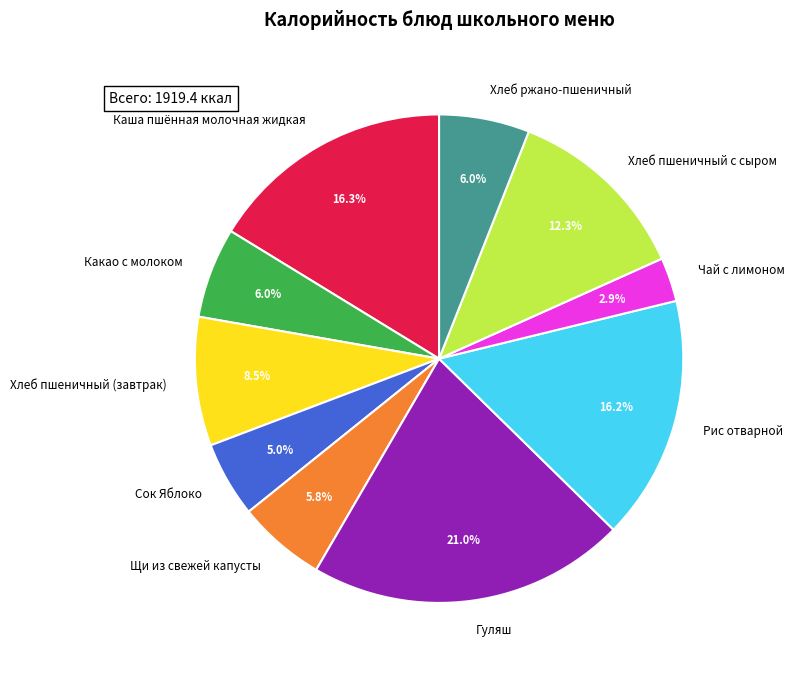

To the nearest percent, what is the combined percentage of Чай с лимоном and Хлеб ржано-пшеничный?

9%